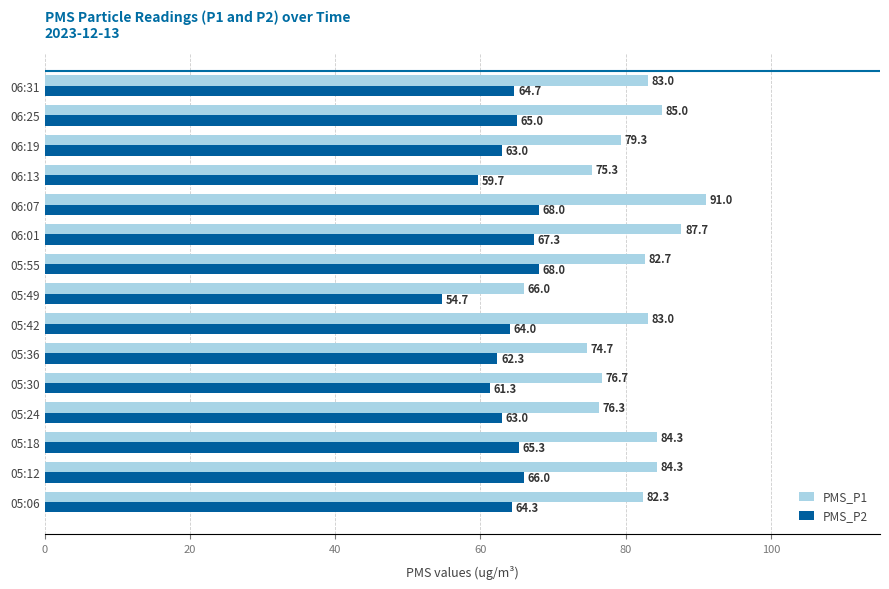

What is the difference between the maximum and second lowest values in the PMS_P1 series?

16.3